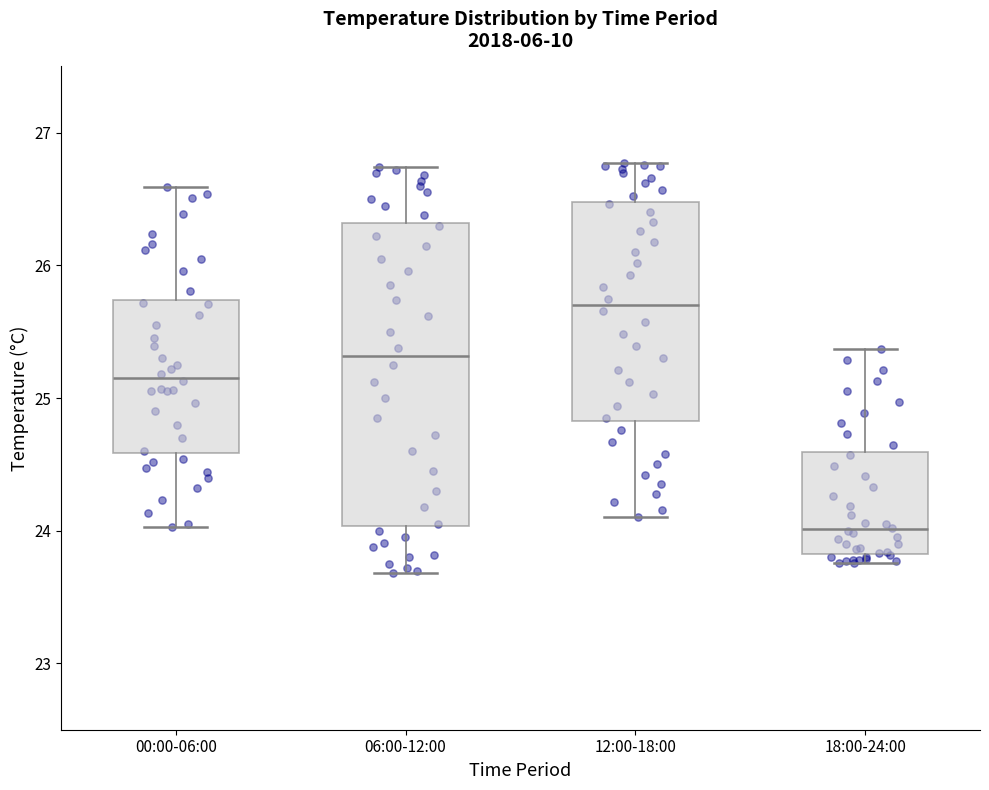

Which box has the lowest median line?

18:00-24:00